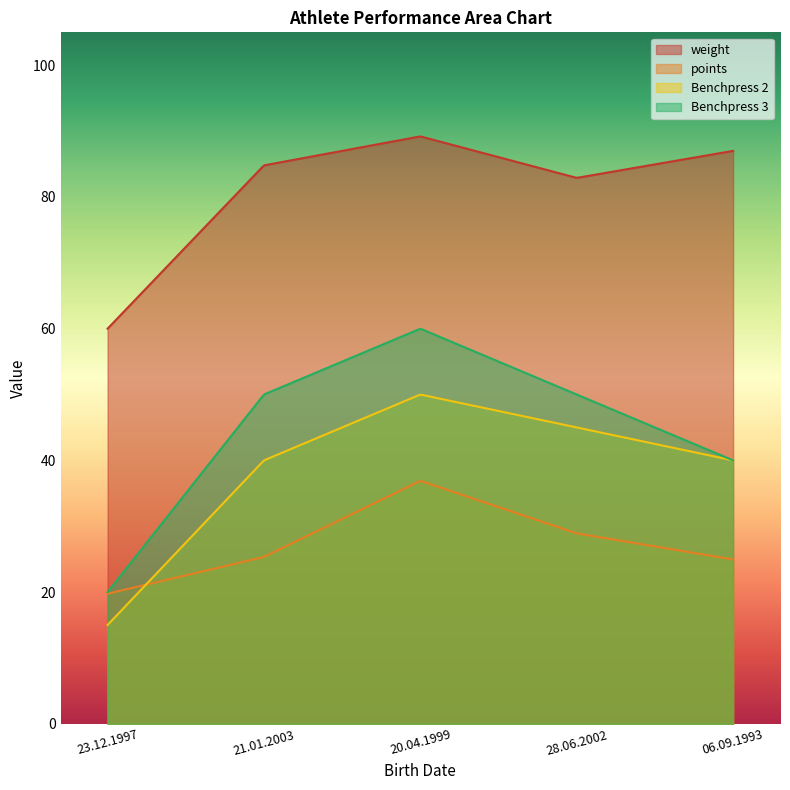

At which category does weight reach its first local valley?

28.06.2002